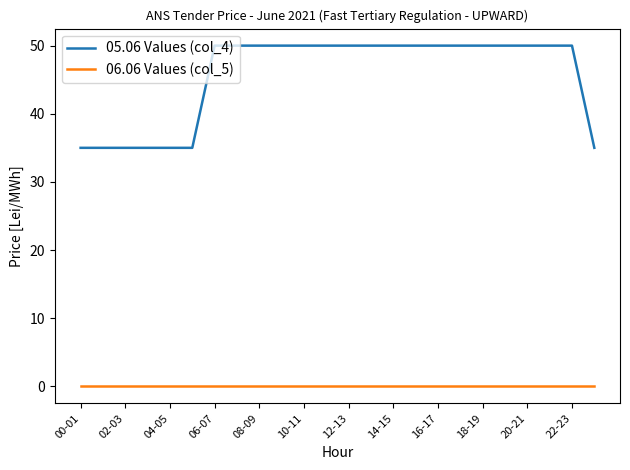

True or false: 06.06 Values (col_5) and 05.06 Values (col_4) cross at least once.

False